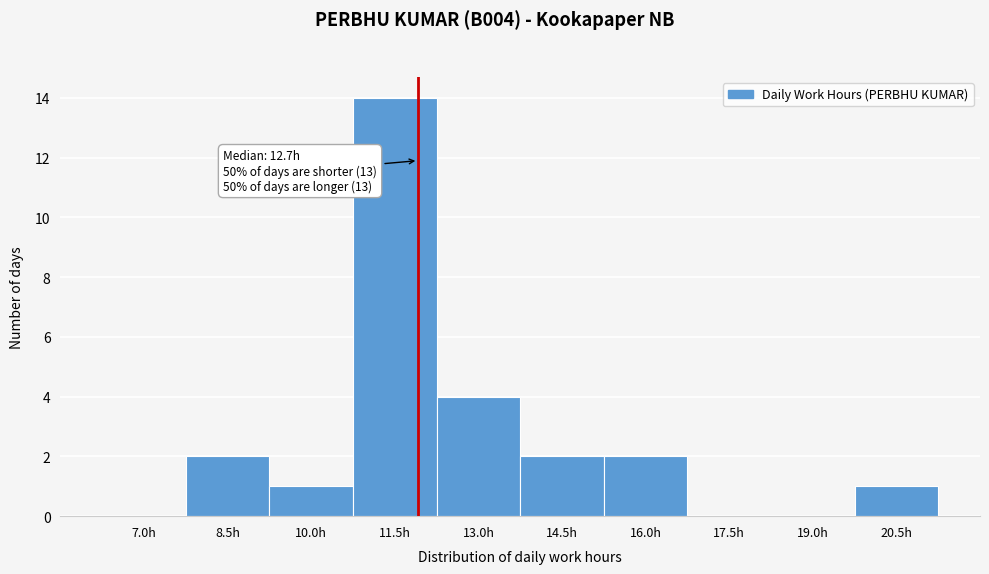

Reading left to right, what are all the values shown in this chart?

7.0h=0	8.5h=2	10.0h=1	11.5h=14	13.0h=4	14.5h=2	16.0h=2	17.5h=0	19.0h=0	20.5h=1